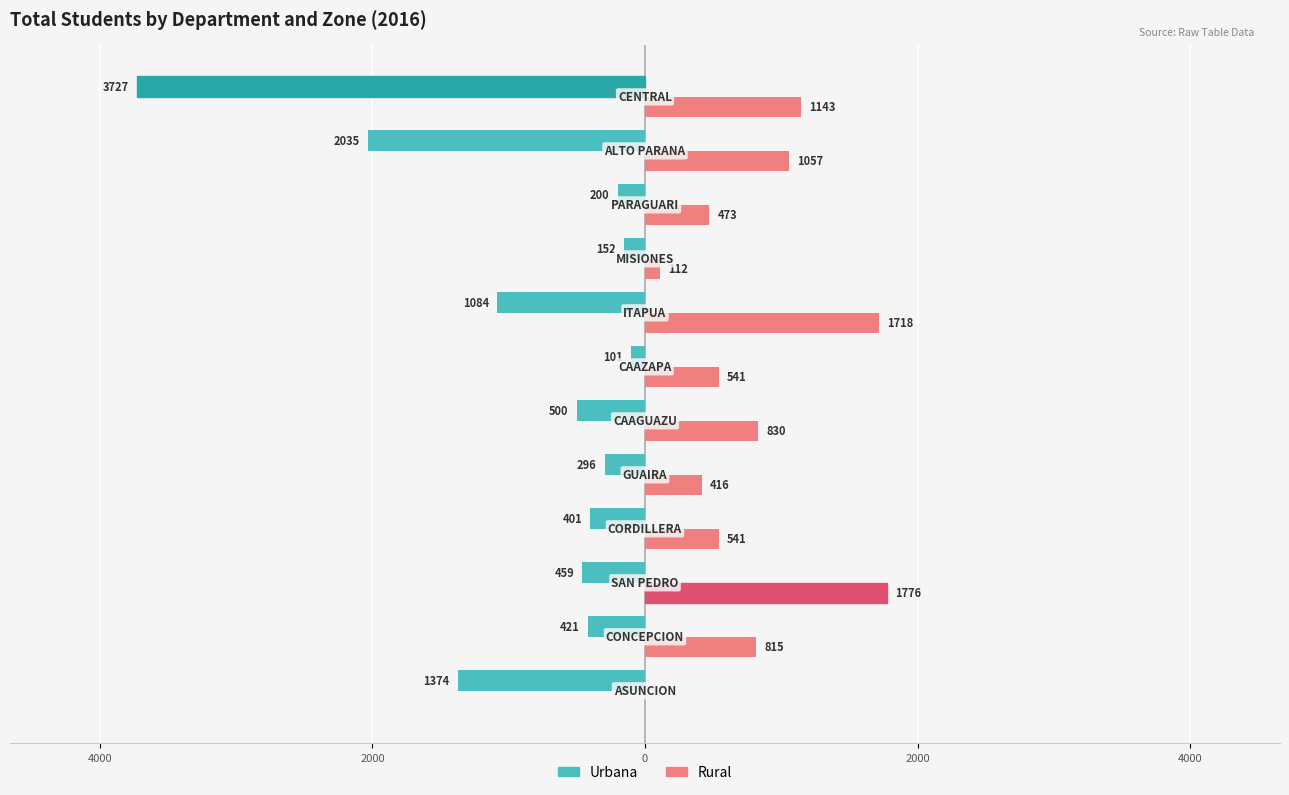

How many groups of bars are there?

12